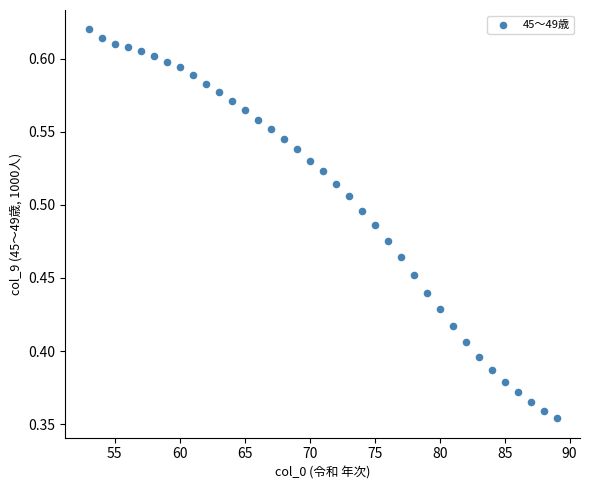

What is the range of X values (max minus min)?

36.0